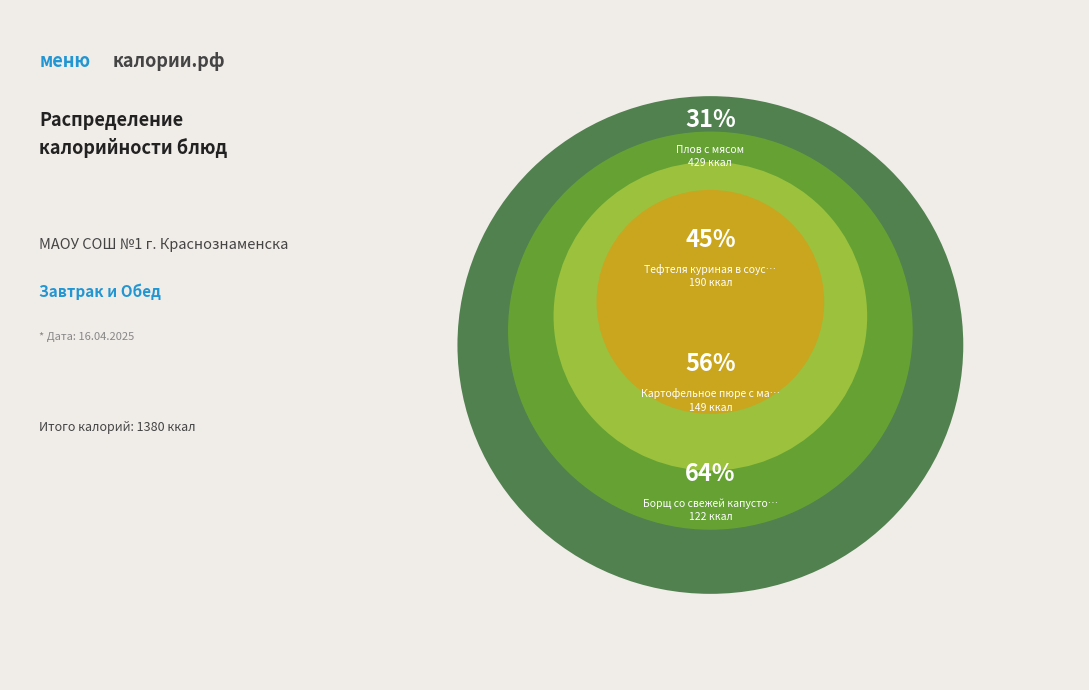

What percentage is the хлеб пшеничный (обед) slice, to the nearest percent?

5%